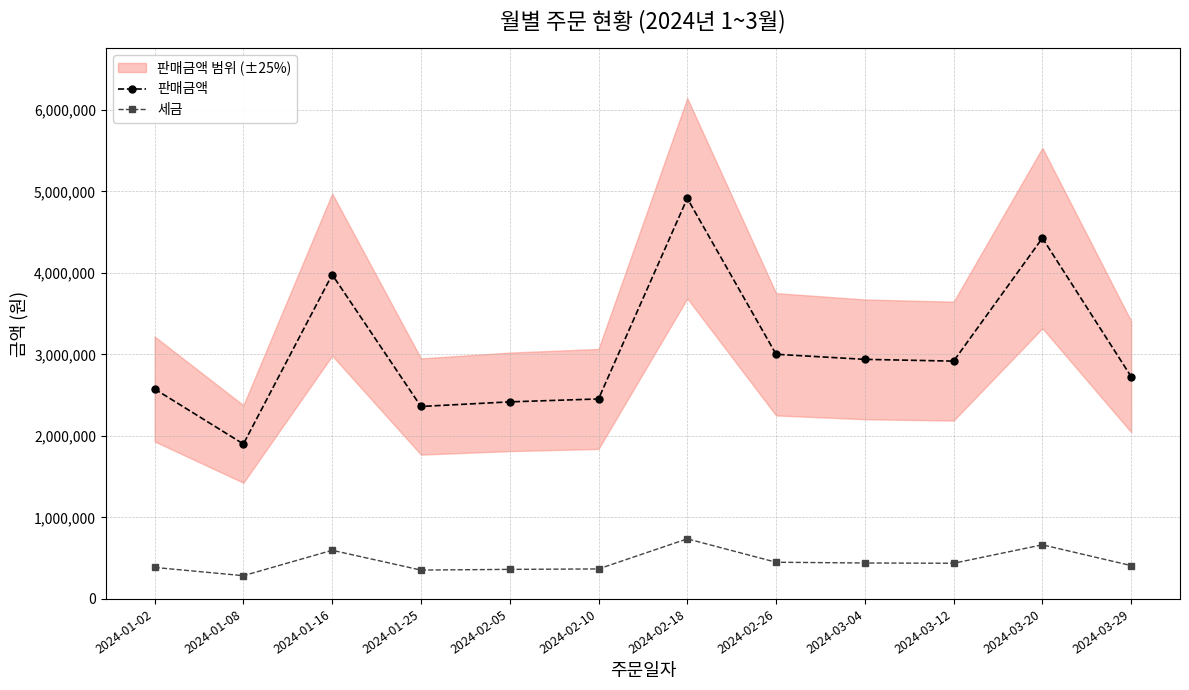

How many lines are shown in the chart?

2